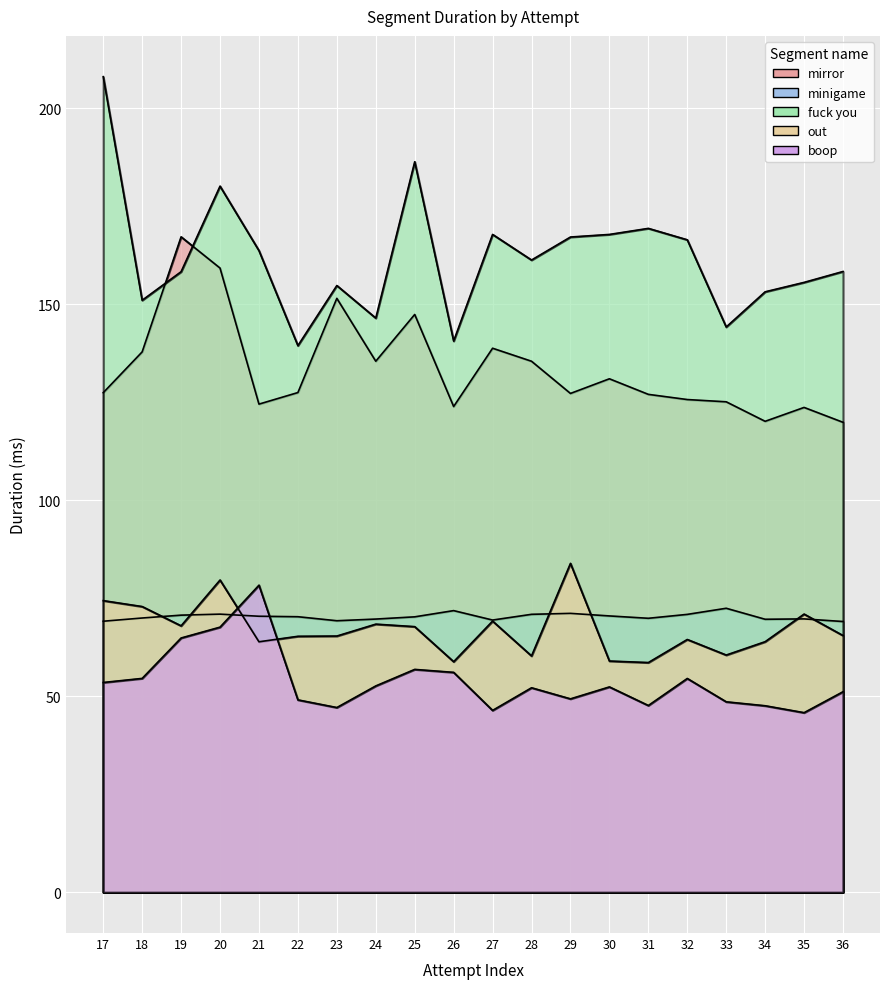

How many intersections are there between minigame and out?

7